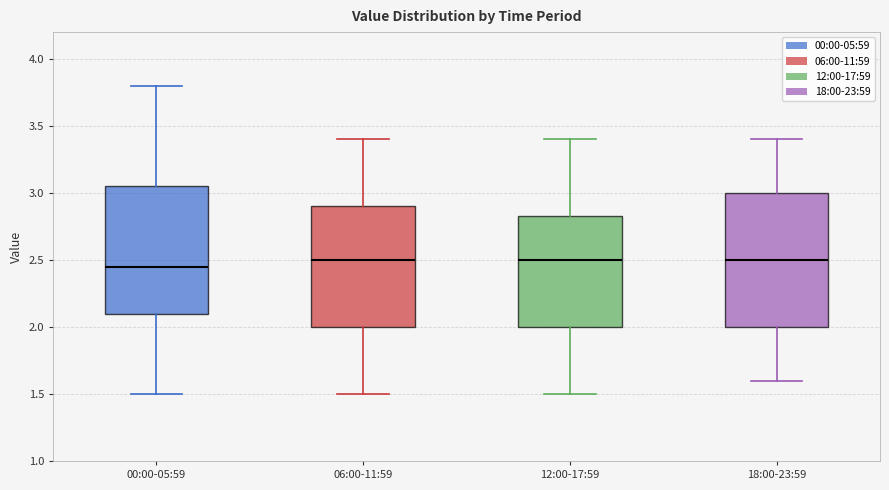

Reading left to right, transcribe this box plot: for each box, give where its median line is, the range the box spans, and where its two whiskers end, as read against the y-axis. The values are not printed on the chart, so give them approximately, as read against the axis.

00:00-05:59: median 2.45, box 2.10 to 3.05, whiskers 1.50 to 3.80
06:00-11:59: median 2.50, box 2.00 to 2.90, whiskers 1.50 to 3.40
12:00-17:59: median 2.50, box 2.00 to 2.85, whiskers 1.50 to 3.40
18:00-23:59: median 2.50, box 2.00 to 3.00, whiskers 1.60 to 3.40